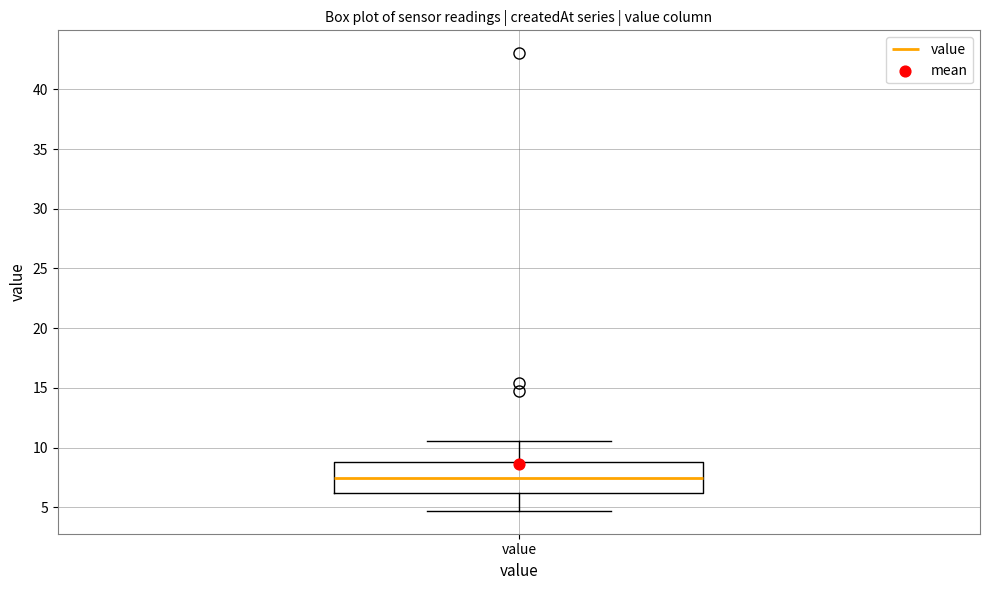

Where is the upper edge of the box for value on the y-axis? The values are not printed on the chart, so give them approximately, as read against the axis.

9.0